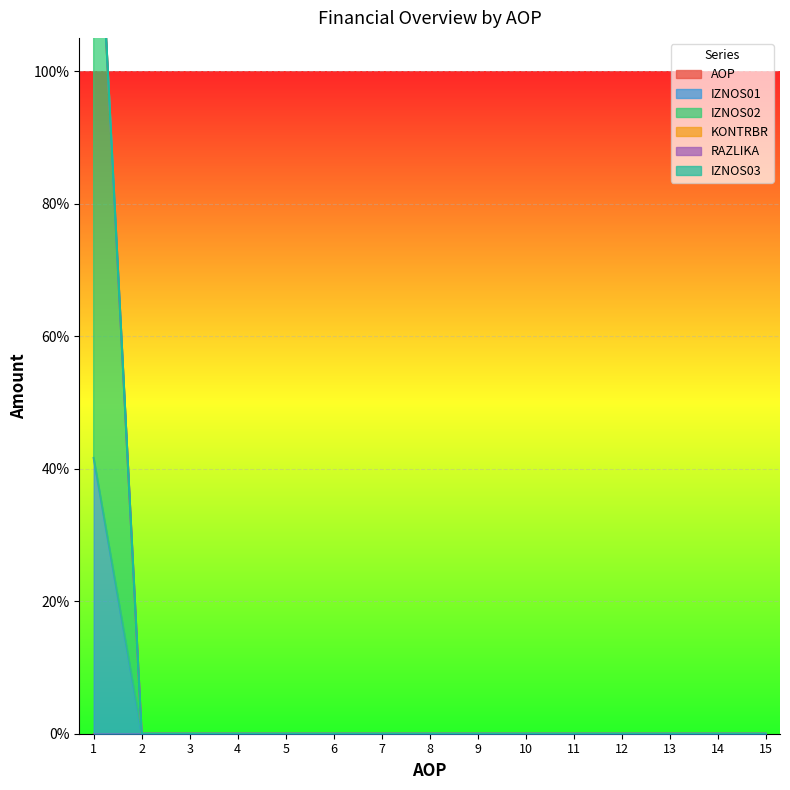

List the labels in order of IZNOS02 value, smallest first.

2, 3, 4, 5, 6, 7, 8, 9, 10, 11, 12, 13, 14, 15, 1